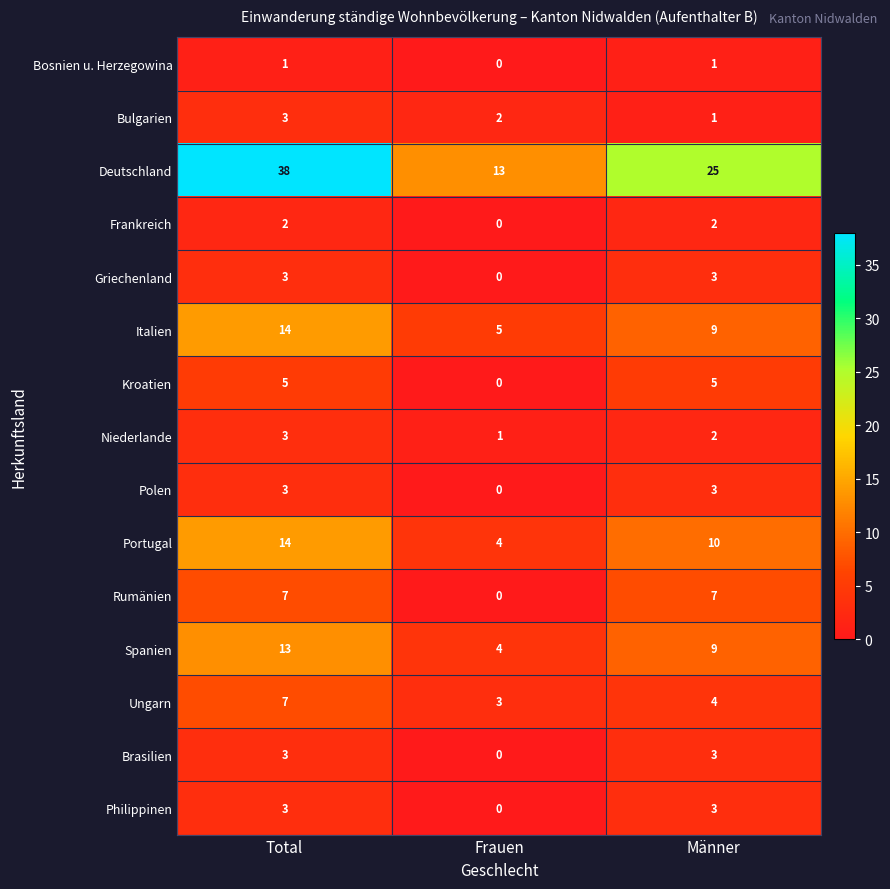

Rank the categories by Niederlande value from lowest to highest.

Frauen, Männer, Total